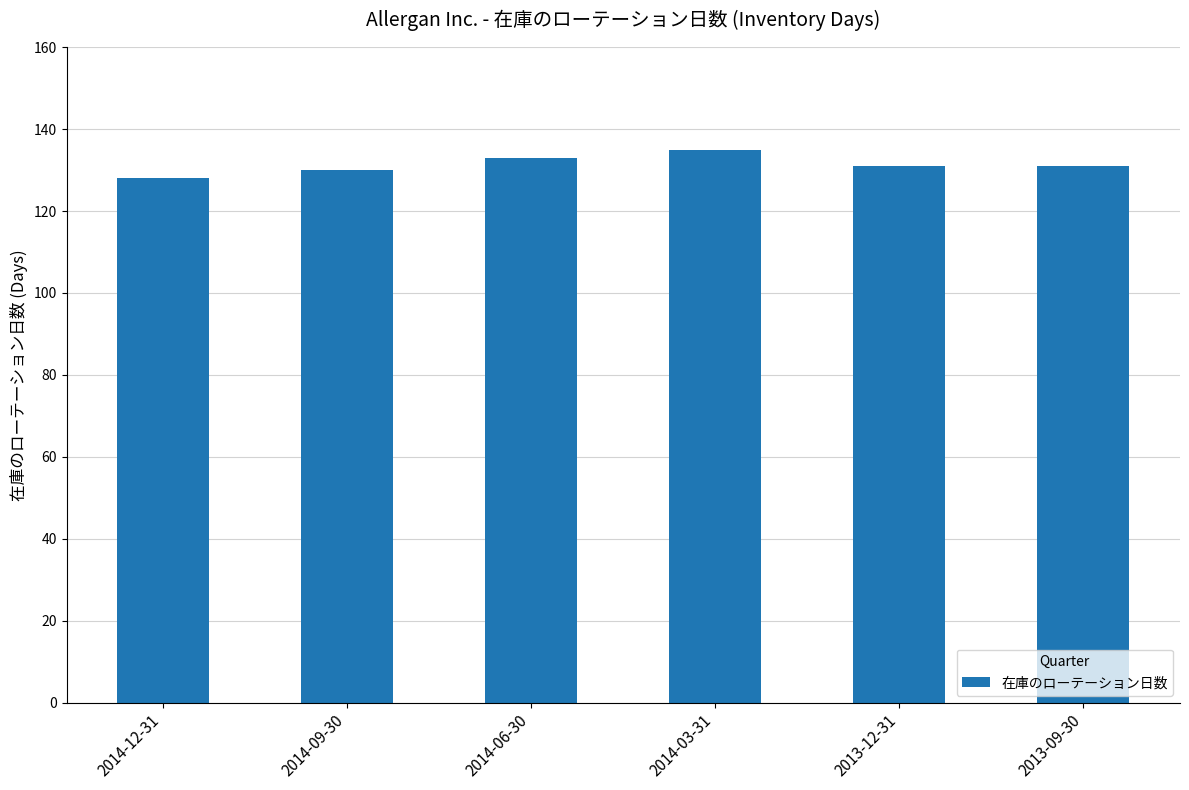

Count the values in the range 130 to 133.

4